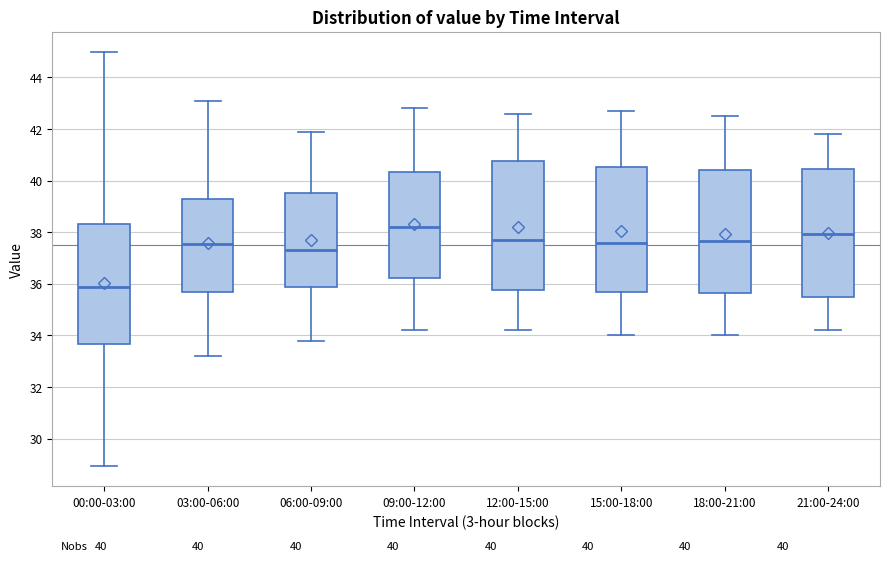

Which box's median line is the highest?

09:00-12:00